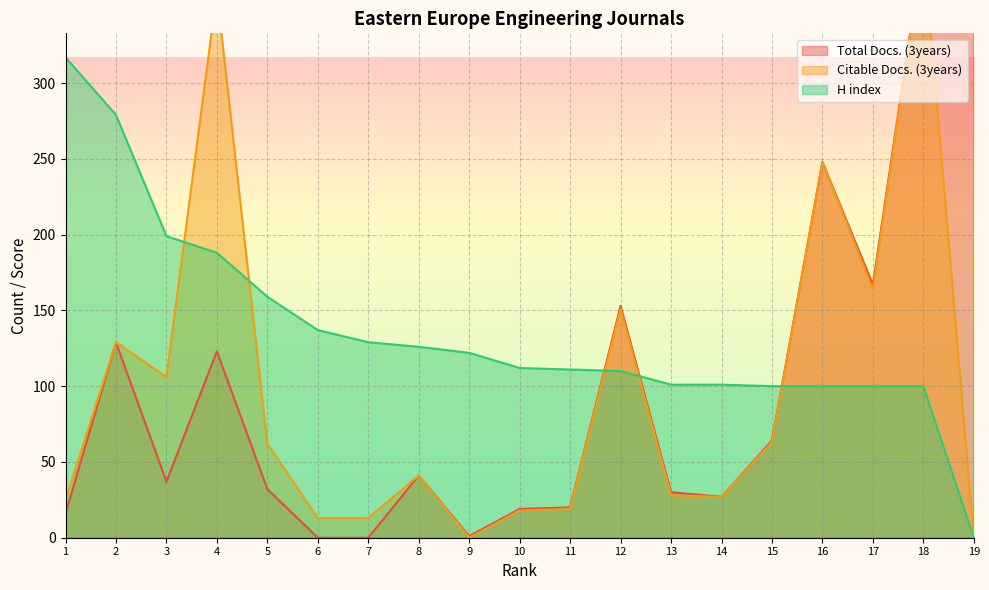

What is the spread (max minus min) of values at 7?

129